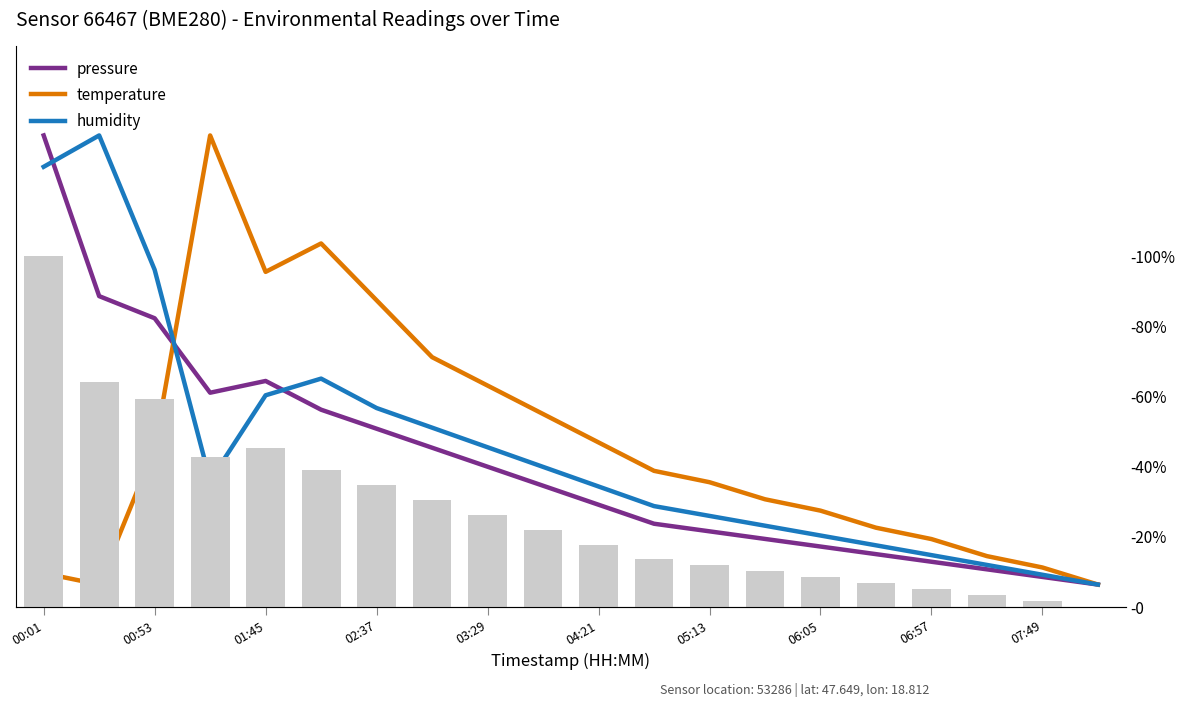

Count the number of categories in the chart.

20